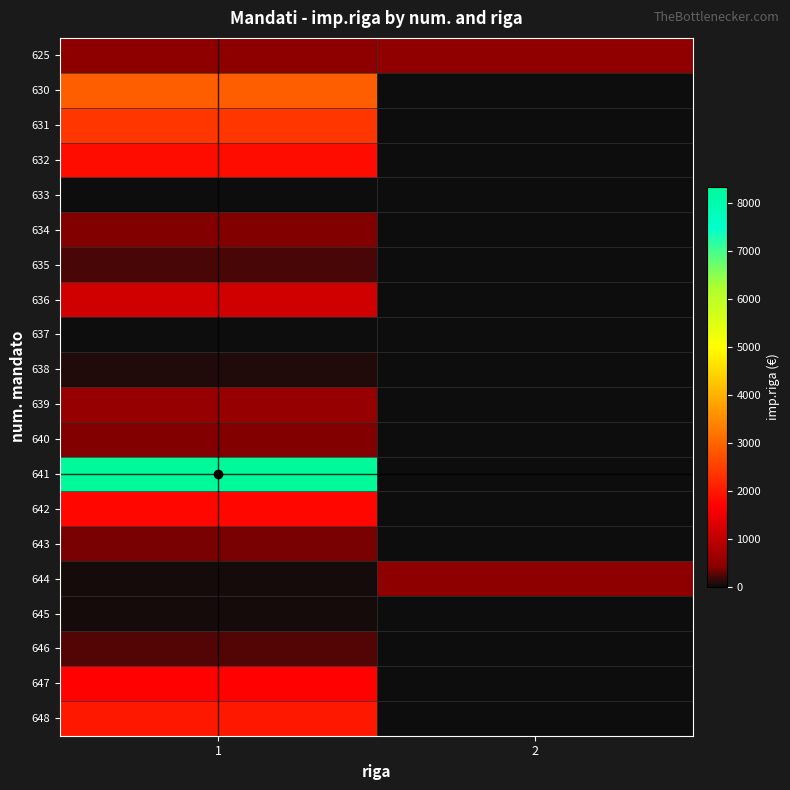

At how many categories does at least one series exceed 3623?

1